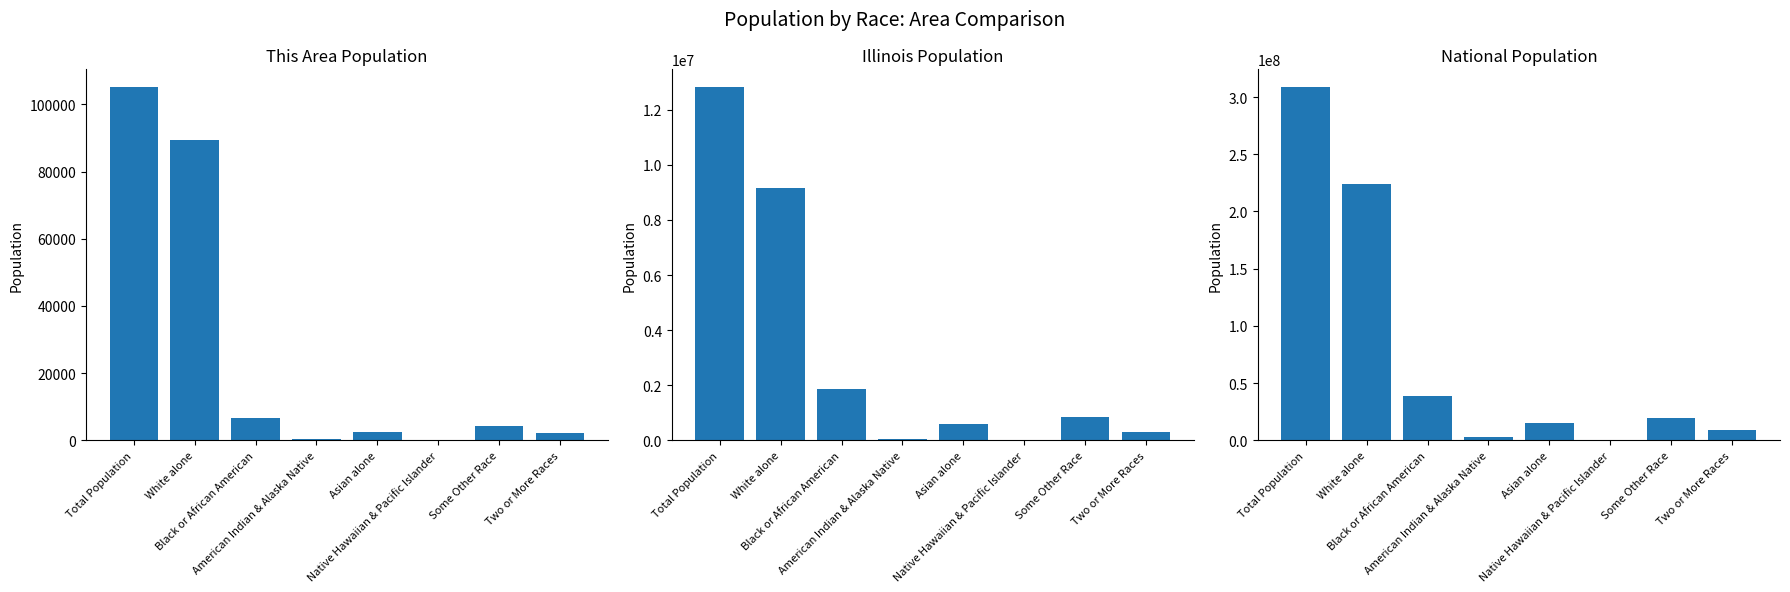

Count the number of data series in this chart.

3